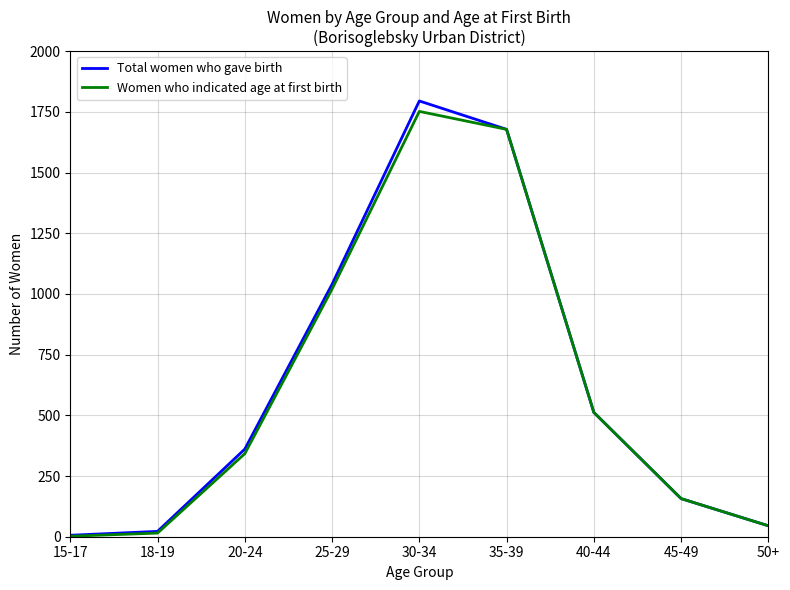

The Women who indicated age at first birth series shows 157 at 45-49. True or false?

True